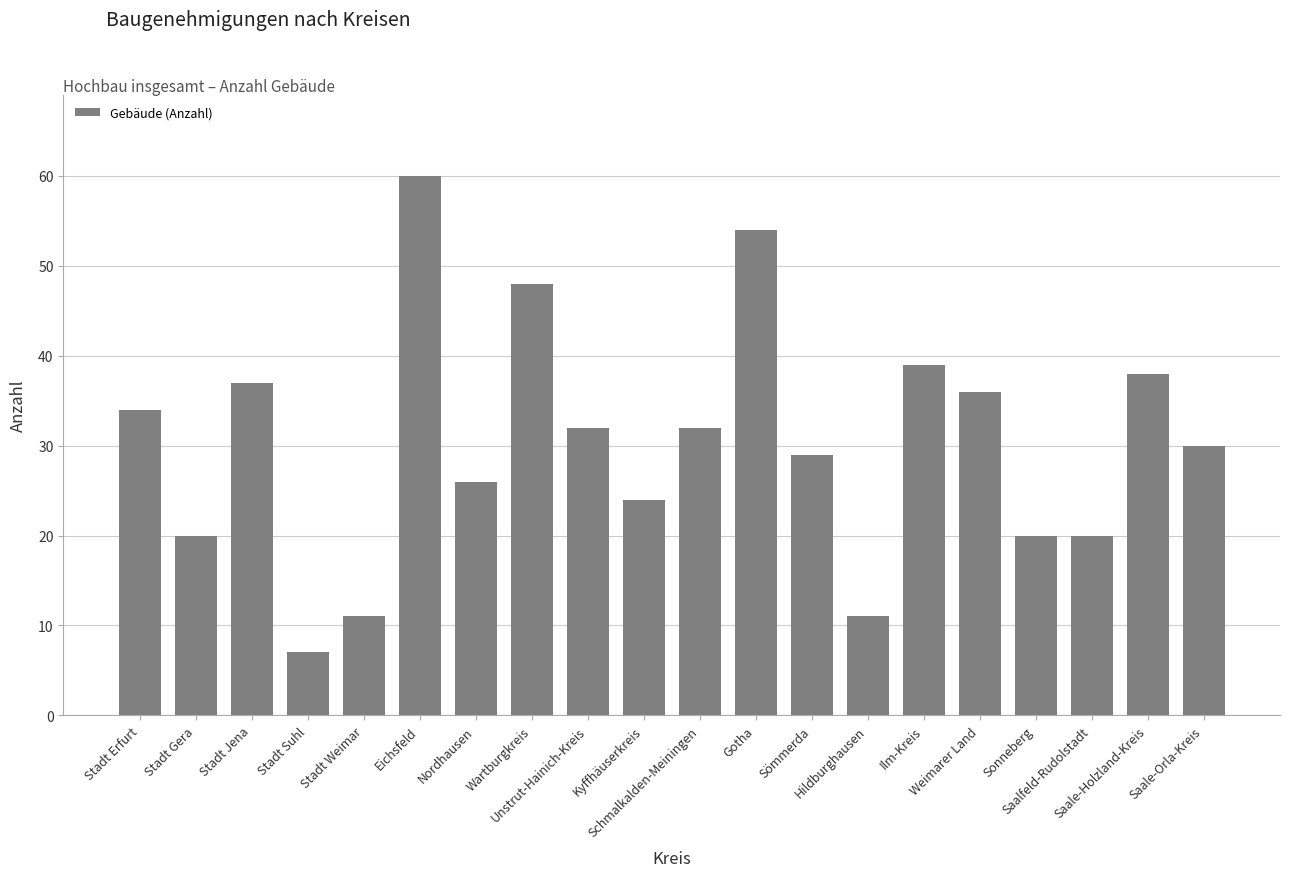

Reading right to left, list all the values displayed in this chart.

Saale-Orla-Kreis=30	Saale-Holzland-Kreis=38	Saalfeld-Rudolstadt=20	Sonneberg=20	Weimarer Land=36	Ilm-Kreis=39	Hildburghausen=11	Sömmerda=29	Gotha=54	Schmalkalden-Meiningen=32	Kyffhäuserkreis=24	Unstrut-Hainich-Kreis=32	Wartburgkreis=48	Nordhausen=26	Eichsfeld=60	Stadt Weimar=11	Stadt Suhl=7	Stadt Jena=37	Stadt Gera=20	Stadt Erfurt=34